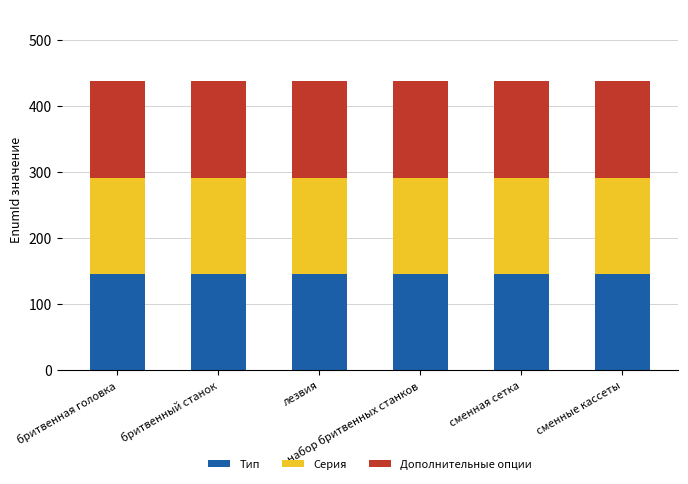

What is the average value of the Тип series?

145.7